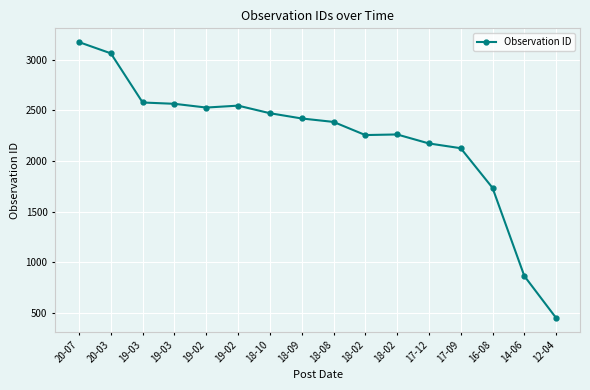

Where does the data first go above 2421?

20-07